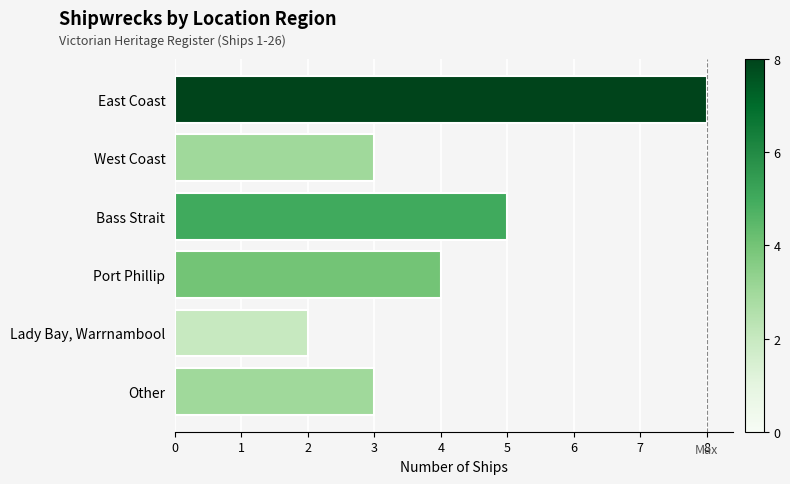

What is the sum of all values?

25